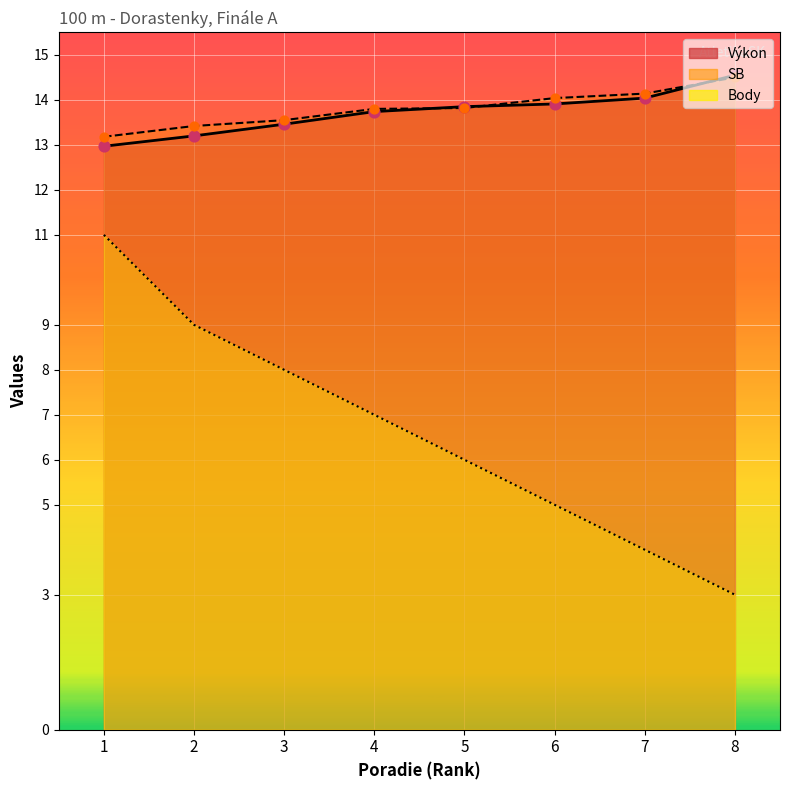

Which series contains the lowest Y value?

Body